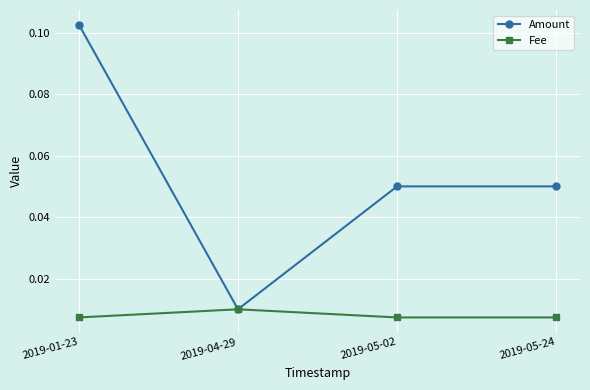

How many series are shown in this chart?

2